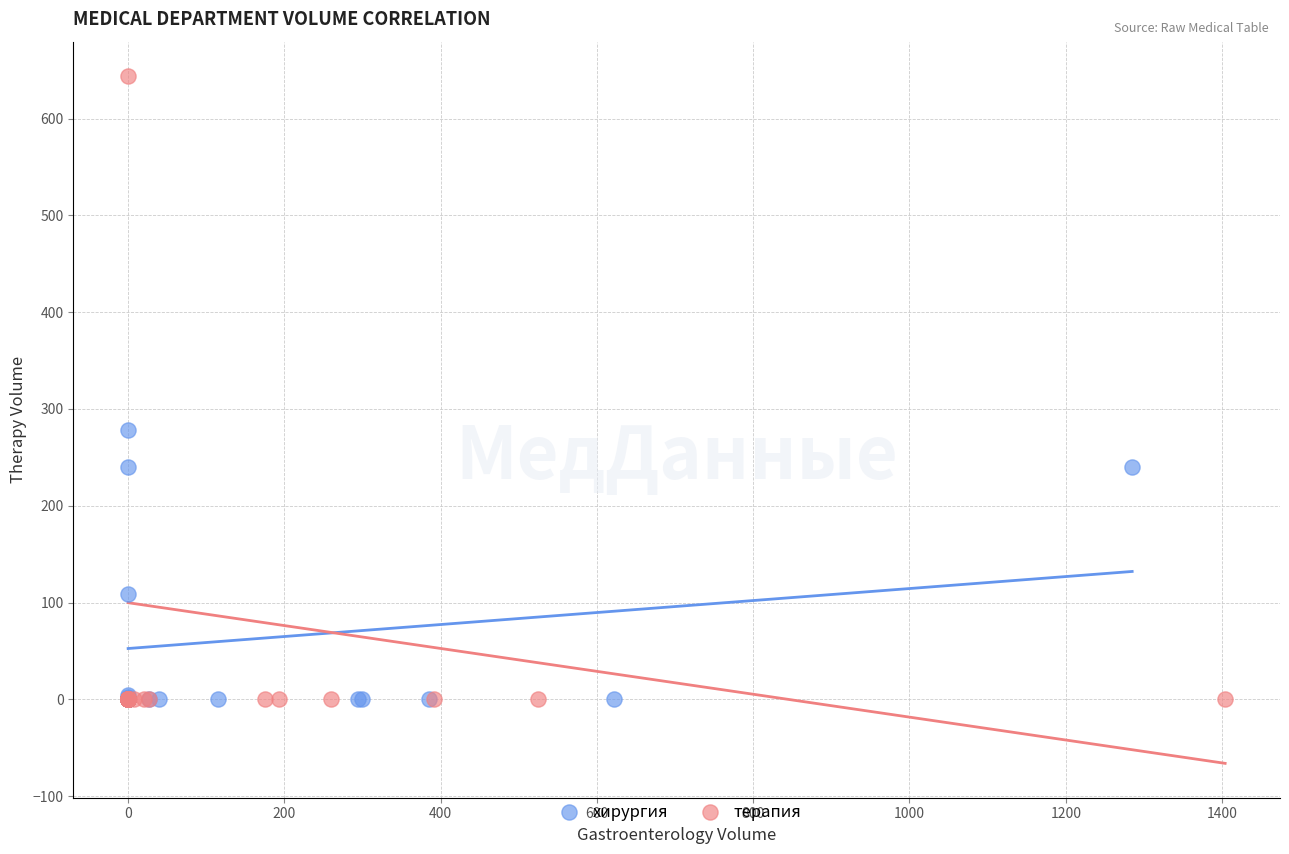

What are all the series names shown in the legend?

хирургия, терапия